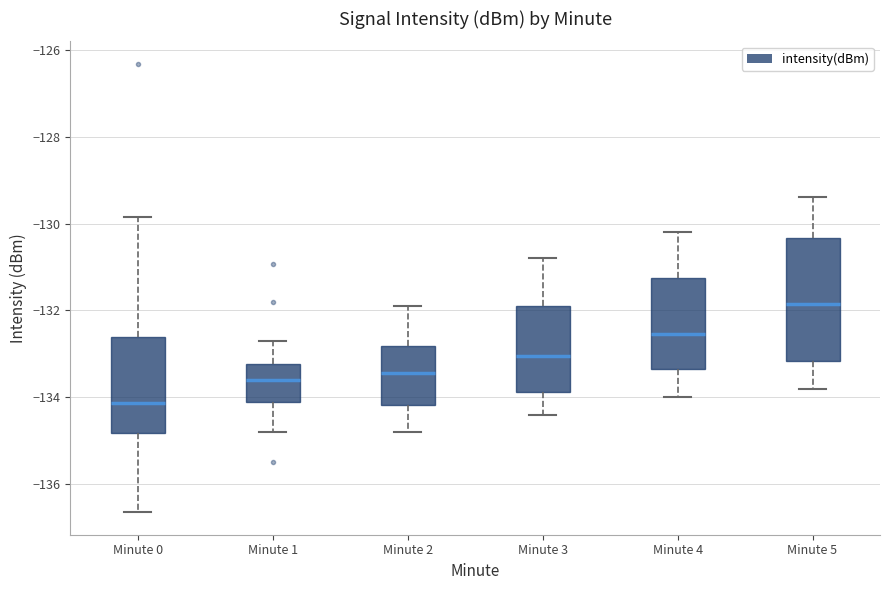

Reading left to right, transcribe this box plot: for each box, give where its median line is, the range the box spans, and where its two whiskers end, as read against the y-axis. The values are not printed on the chart, so give them approximately, as read against the axis.

Minute 0: median -134.2, box -134.8 to -132.6, whiskers -136.6 to -129.8
Minute 1: median -133.6, box -134.0 to -133.2, whiskers -134.8 to -132.6
Minute 2: median -133.4, box -134.2 to -132.8, whiskers -134.8 to -131.8
Minute 3: median -133.0, box -133.8 to -131.8, whiskers -134.4 to -130.8
Minute 4: median -132.6, box -133.4 to -131.2, whiskers -134.0 to -130.2
Minute 5: median -131.8, box -133.2 to -130.4, whiskers -133.8 to -129.4